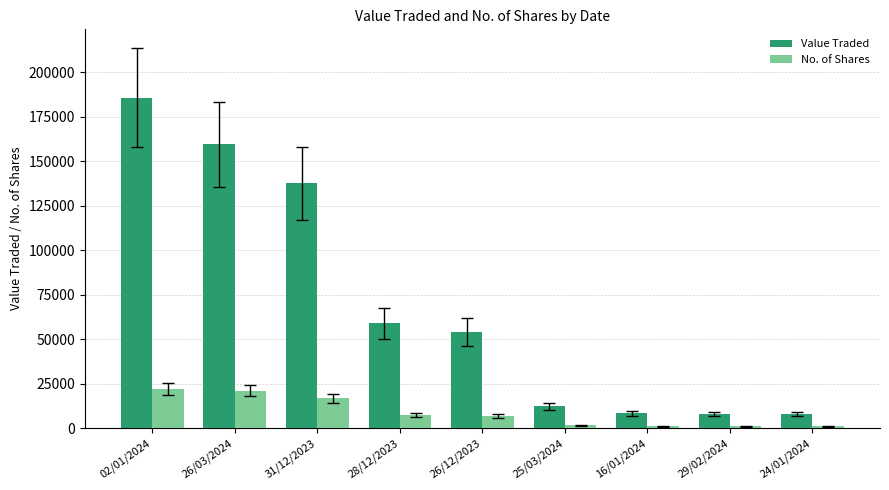

Which label corresponds to the largest value in the chart?

02/01/2024